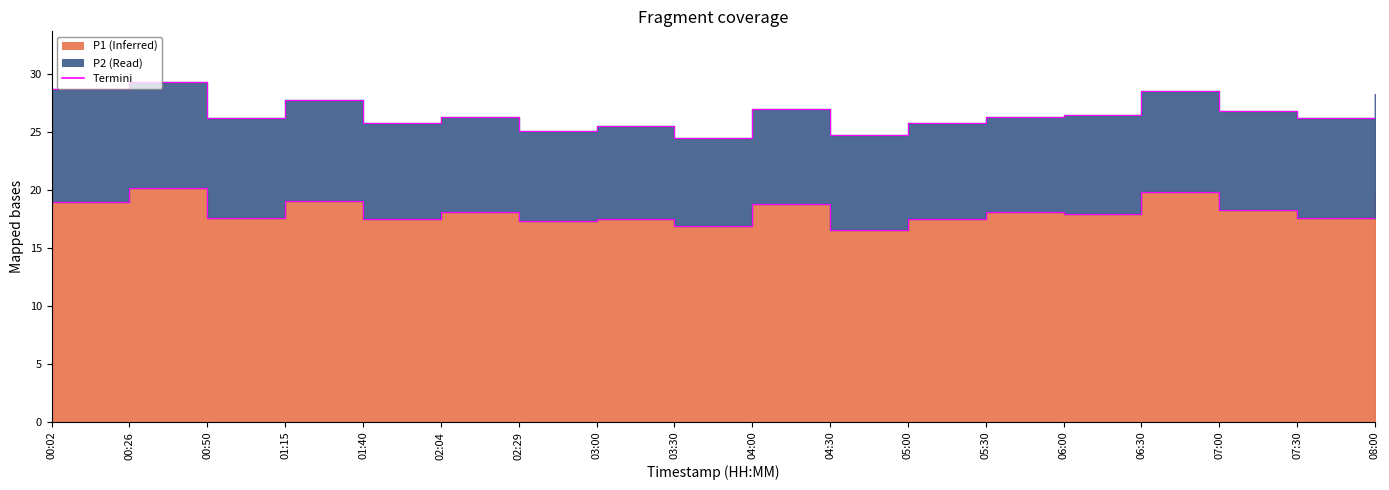

Reading right to left, transcribe all the data shown in this chart.

Termini edge P1: 08:00=19.8	07:30=17.6	07:00=18.2	06:30=19.8	06:00=17.9	05:30=18.1	05:00=17.5	04:30=16.6	04:00=18.8	03:30=16.9	03:00=17.5	02:29=17.3	02:04=18.1	01:40=17.5	01:15=19.1	00:50=17.6	00:26=20.2	00:02=19.0
Termini edge P2: 08:00=28.3	07:30=26.3	07:00=26.8	06:30=28.6	06:00=26.4	05:30=26.3	05:00=25.8	04:30=24.8	04:00=27.0	03:30=24.5	03:00=25.5	02:29=25.1	02:04=26.3	01:40=25.8	01:15=27.8	00:50=26.3	00:26=29.3	00:02=28.7